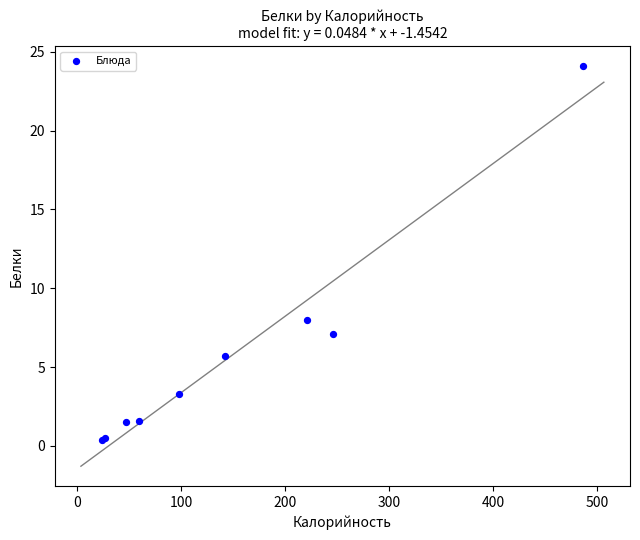

What Y value in the scatter plot is closest to 12?

8.0